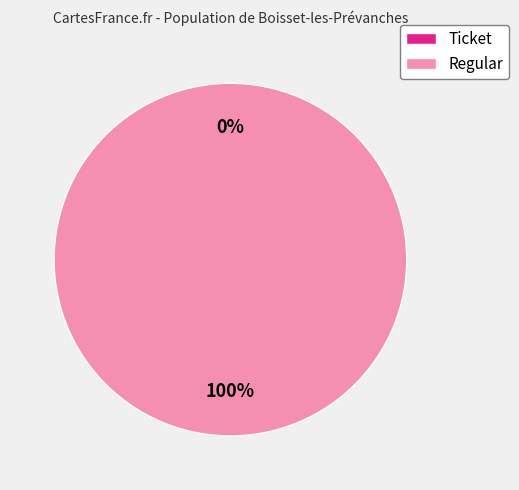

Which slice represents more than half of the pie?

Regular